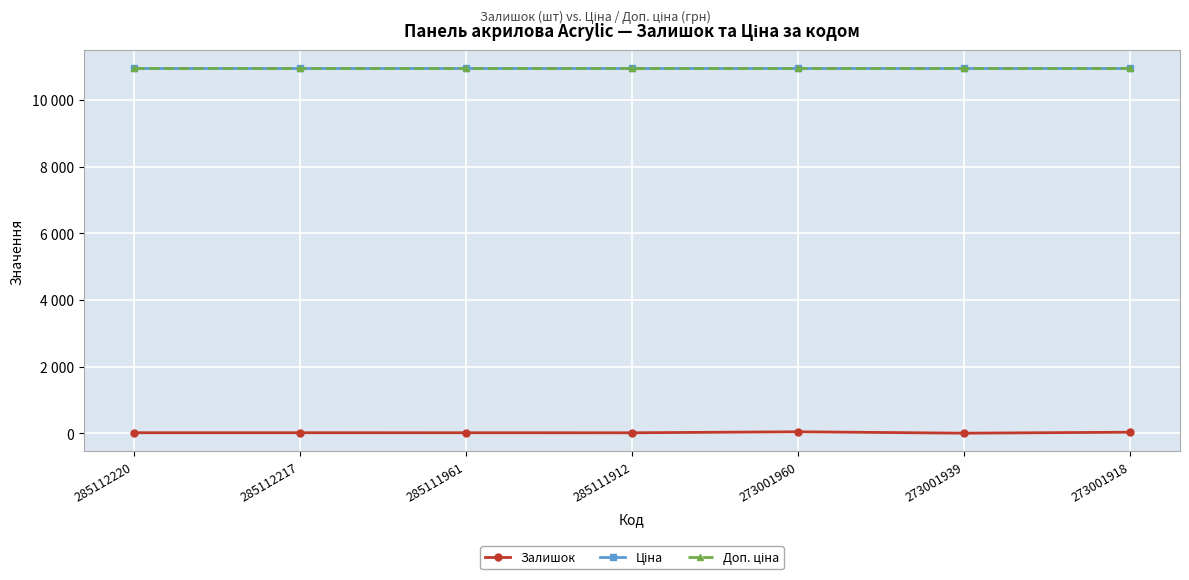

Is this an area chart (filled region under the line)?

No